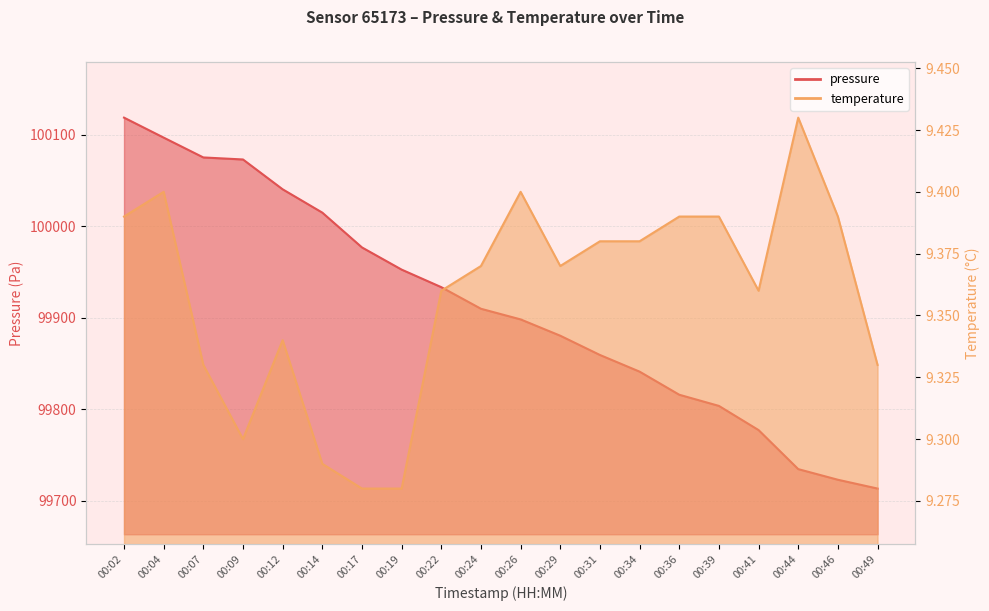

What is the average value of the pressure series?

99912.0